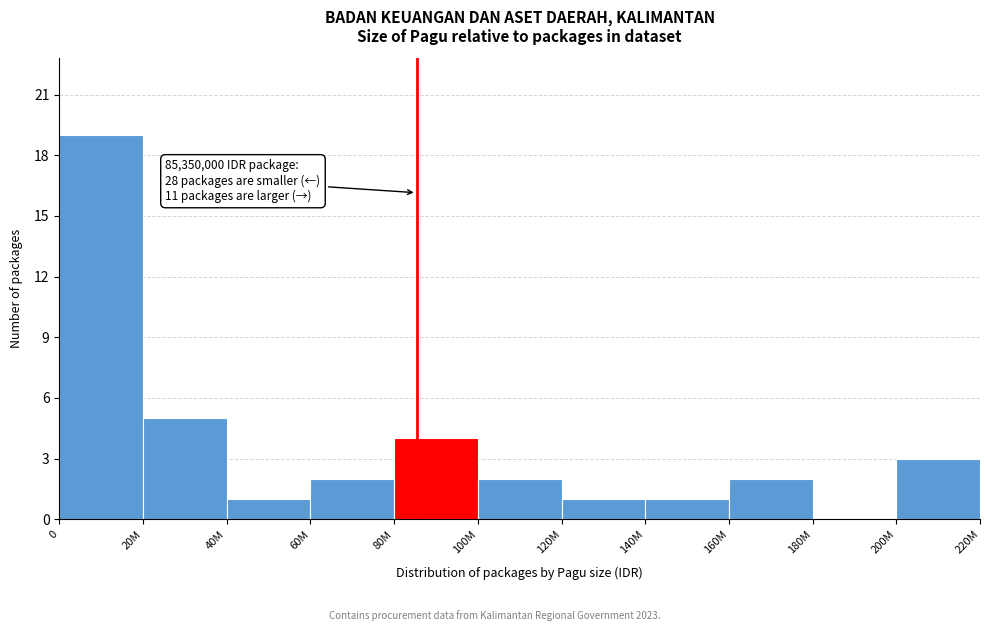

Reading left to right, transcribe all the data shown in this chart.

0=19	20M=5	40M=1	60M=2	80M=4	100M=2	120M=1	140M=1	160M=2	180M=0	200M=3